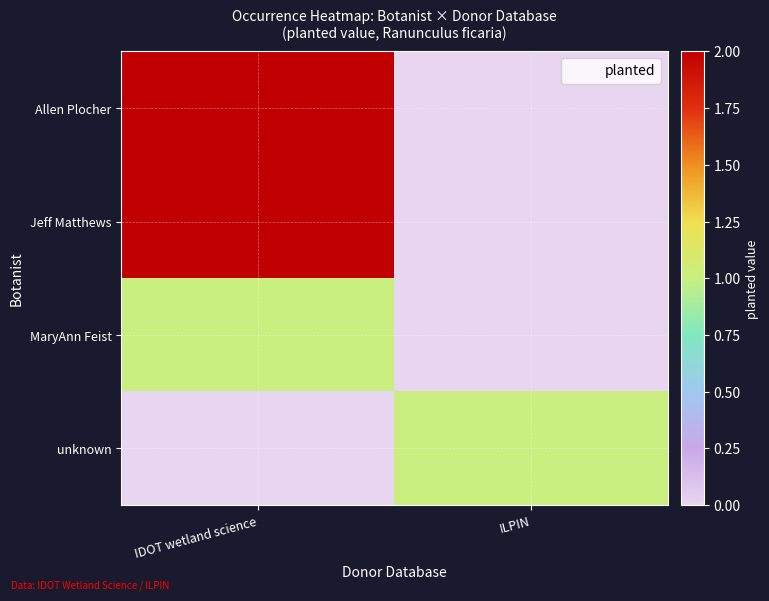

Which category has the lowest value across all series?

ILPIN